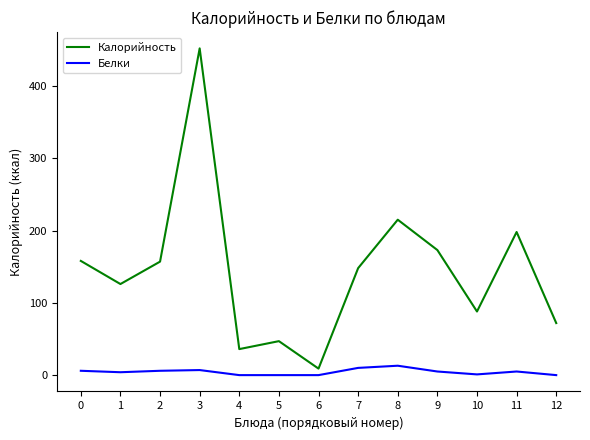

What is the maximum value shown in the chart?

452